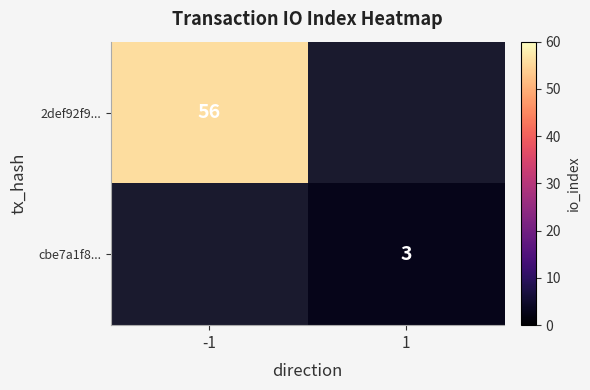

Is the value of 2def92f9... at -1 greater than the value of cbe7a1f8... at 1?

Yes